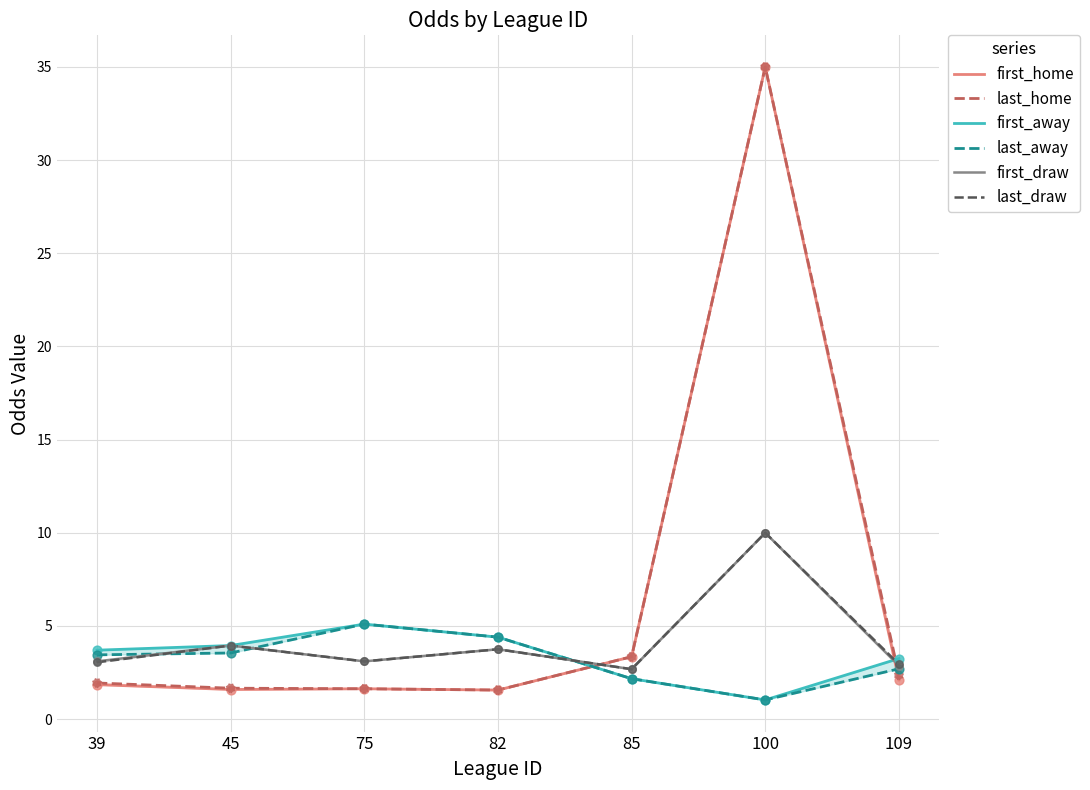

Which series contains the highest Y value?

first_home